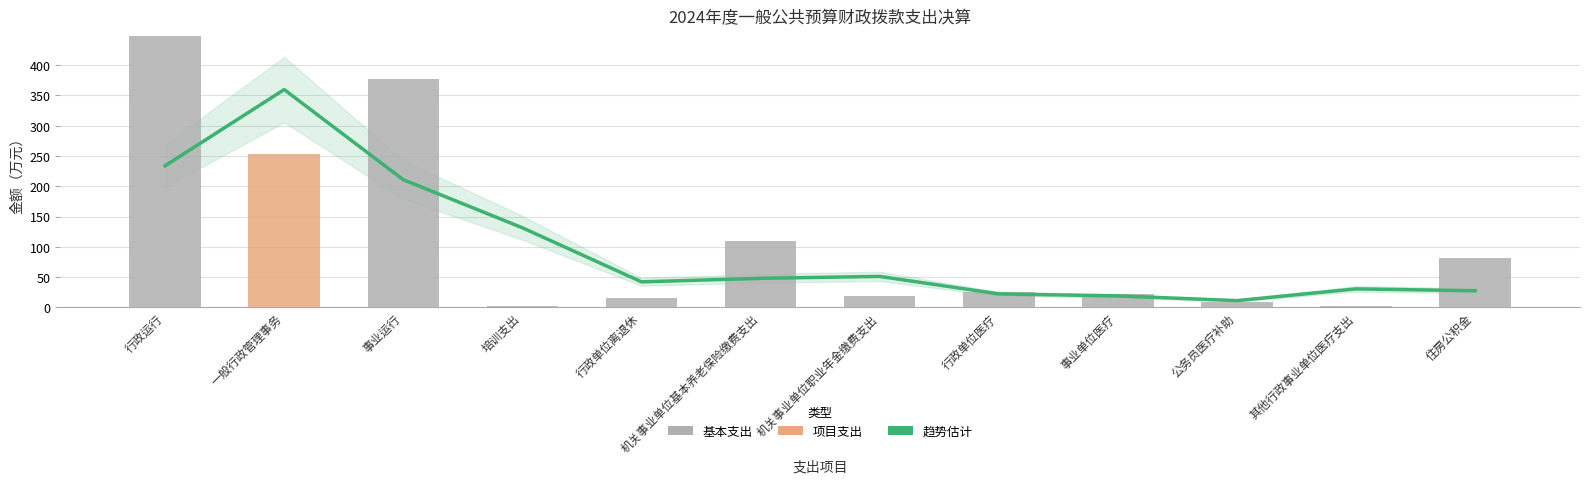

What is the average value of the 趋势估计 series?

99.0